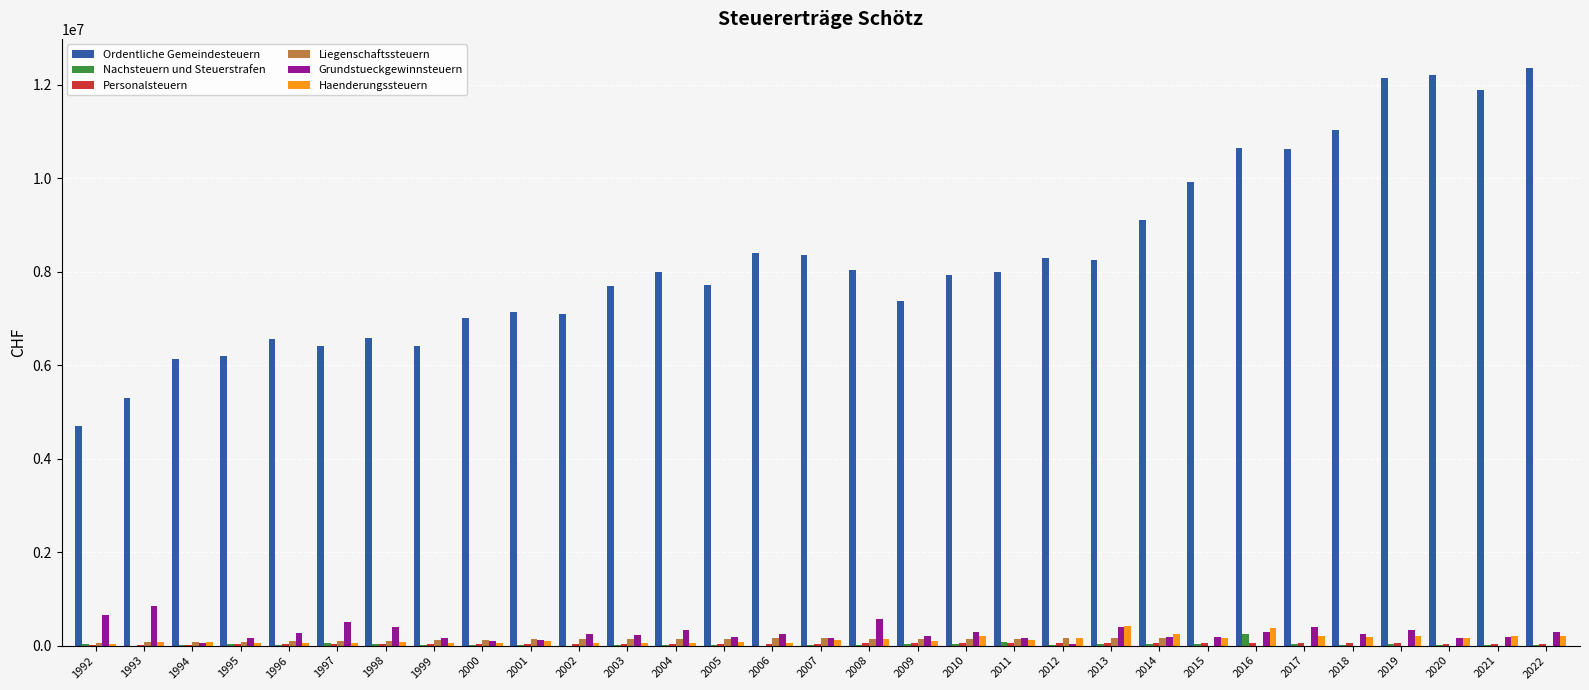

Count the number of categories in the chart.

31